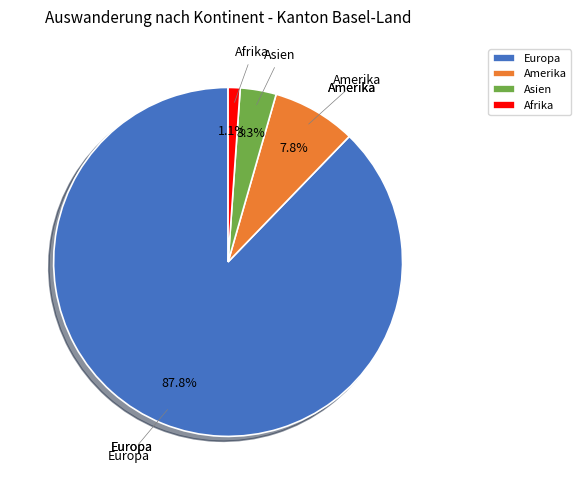

Combined, do Amerika and Europa account for over 50%?

Yes